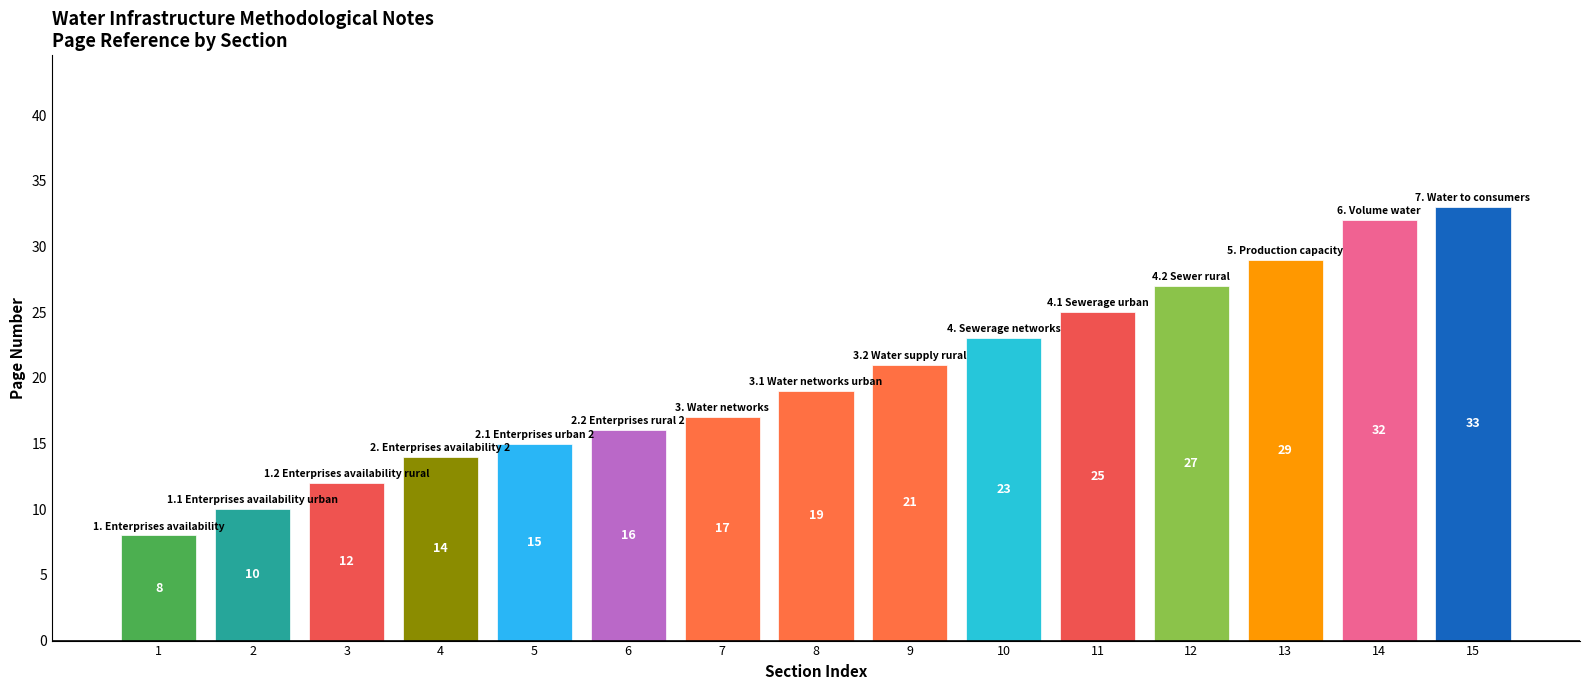

Which has a higher value, 9 or 11?

11